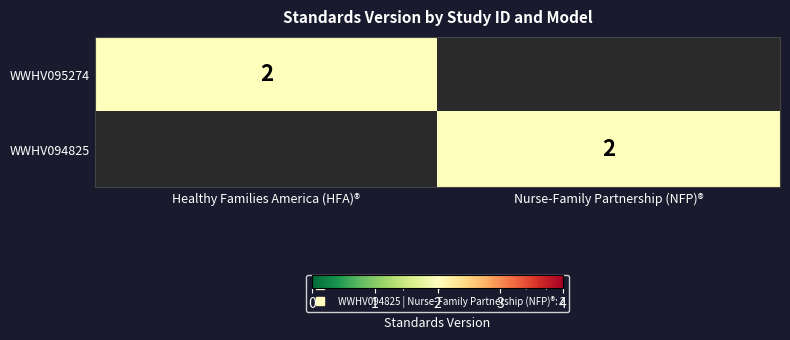

What is the maximum value shown in the chart?

2